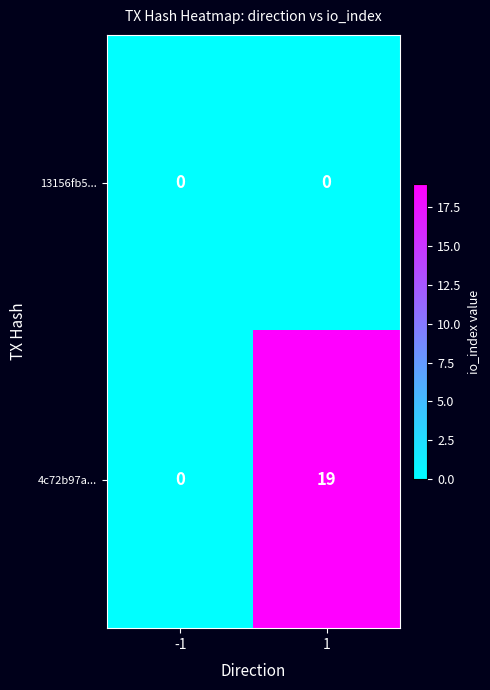

What is the difference between the 4c72b97a... values at -1 and 1?

19